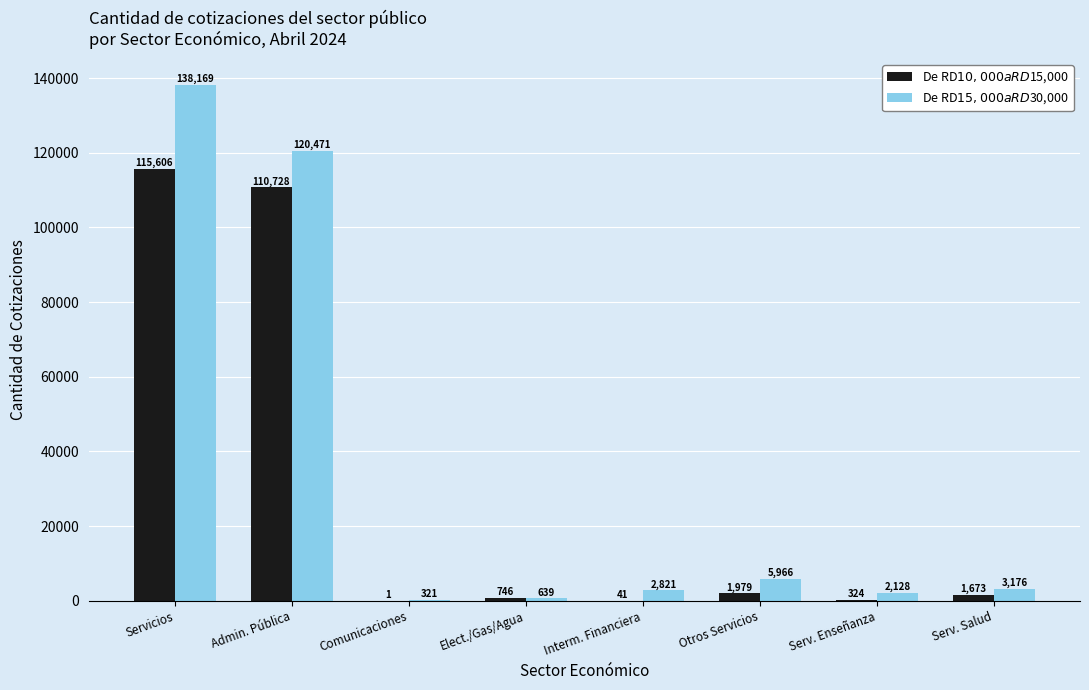

At which category is the sum across all series the highest?

Servicios